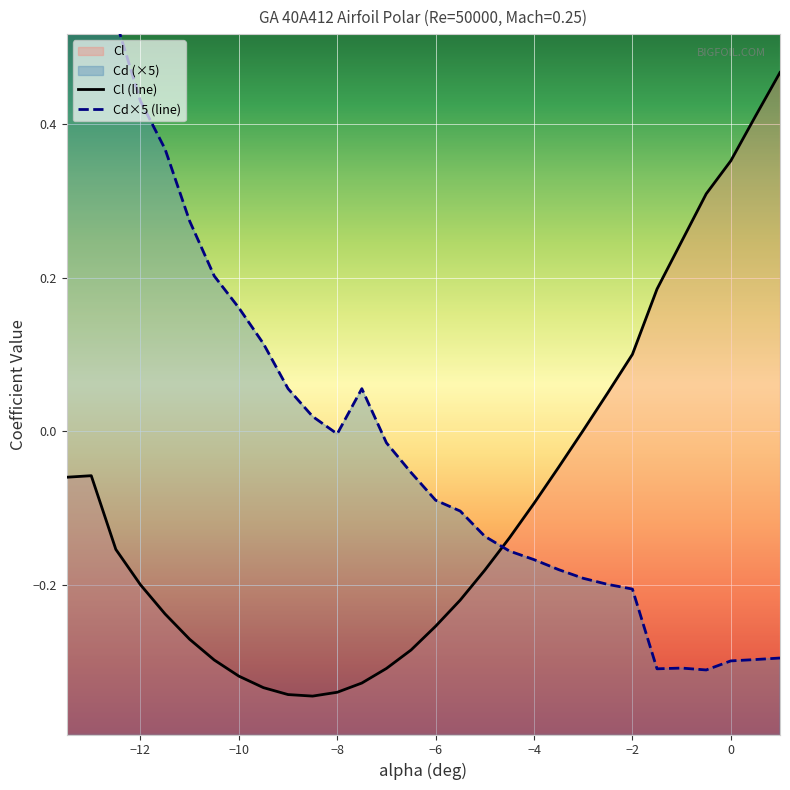

The value of Cl at -10.5 is -0.3. True or false?

True